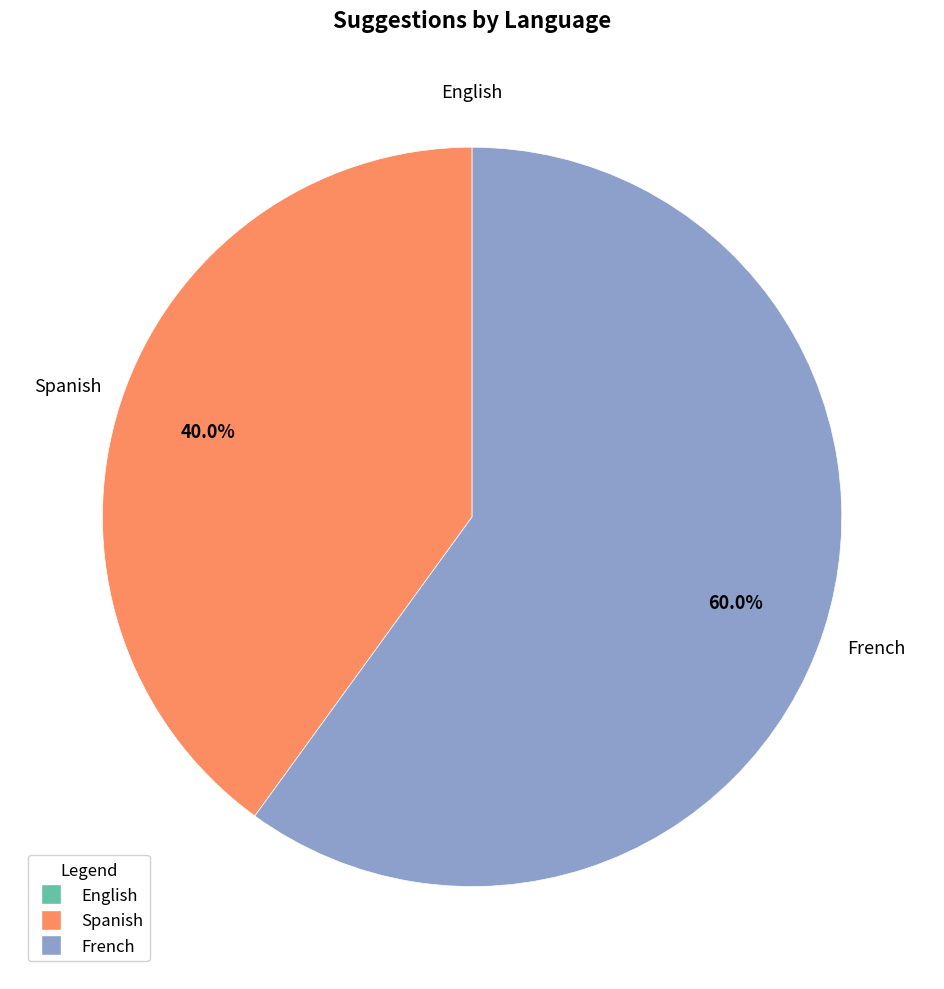

Which slice is the largest?

French